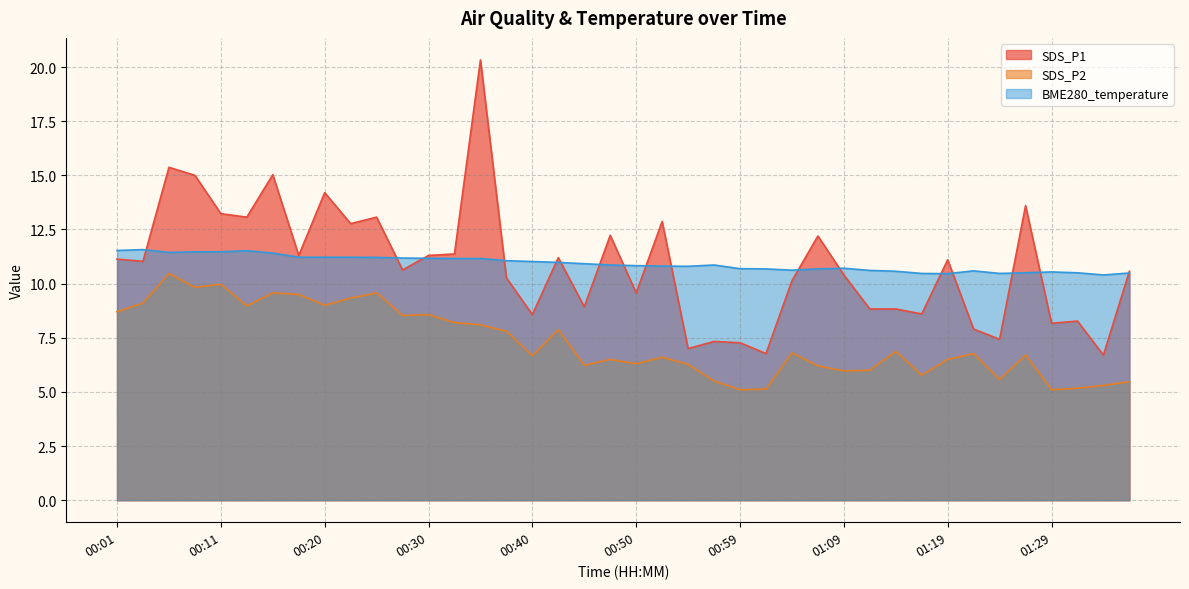

What are all the series names shown in the legend?

SDS_P1, SDS_P2, BME280_temperature